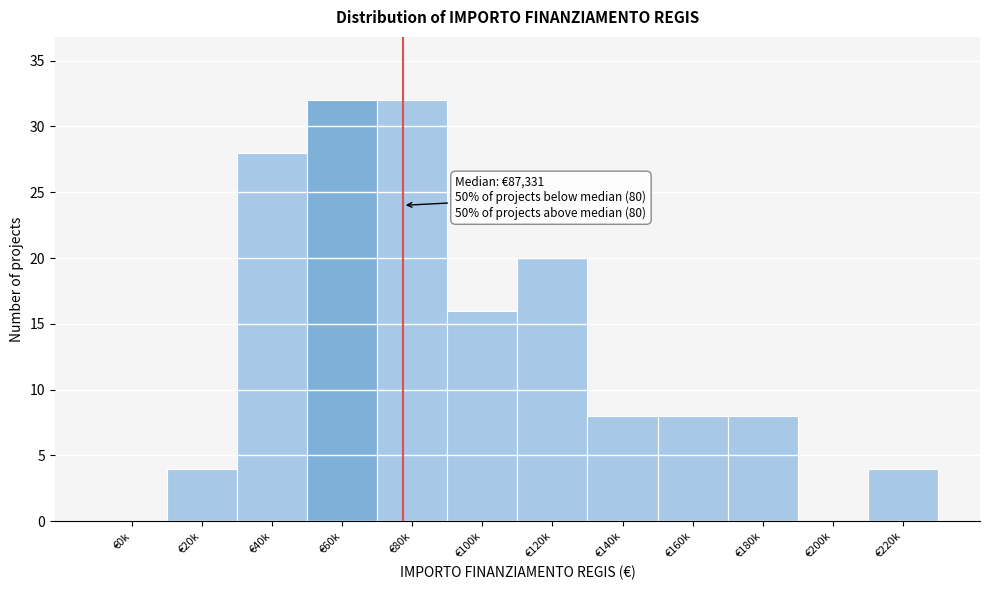

Reading right to left, what are all the values shown in this chart?

€220k=4	€200k=0	€180k=8	€160k=8	€140k=8	€120k=20	€100k=16	€80k=32	€60k=32	€40k=28	€20k=4	€0k=0